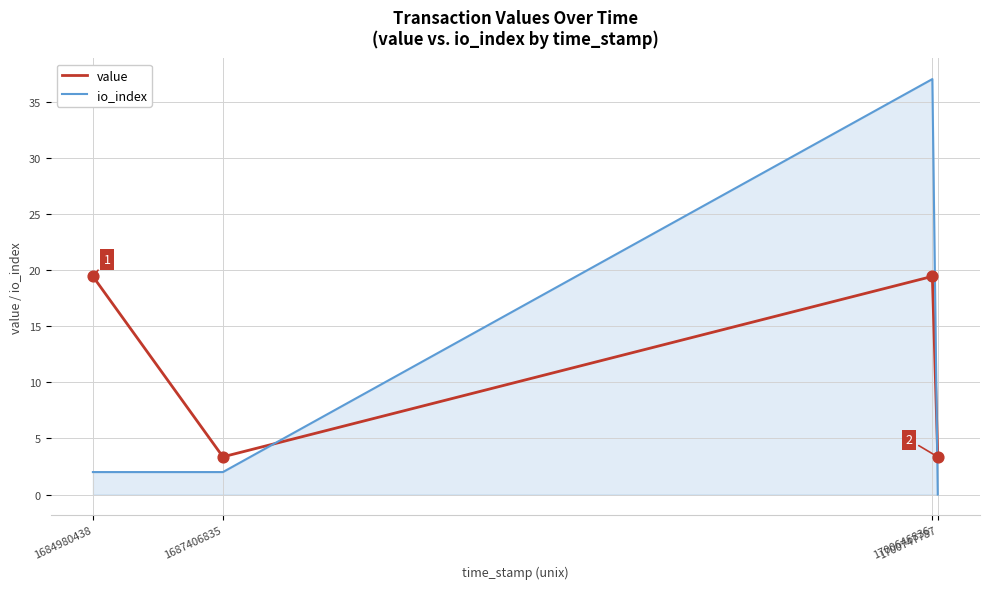

What is the total value across all series at 1687406835?

5.4